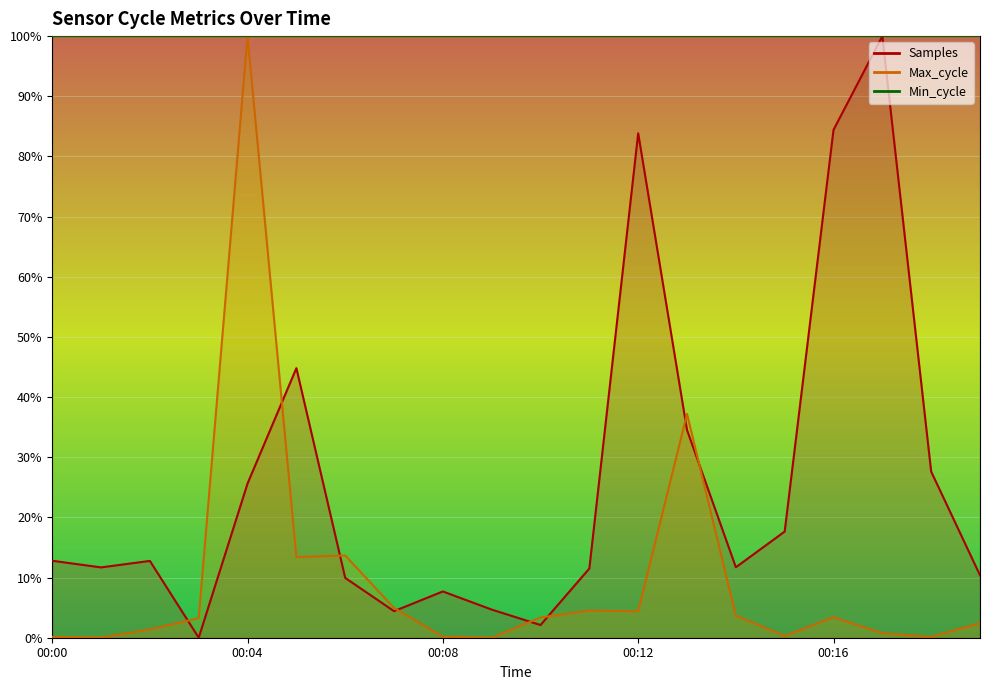

Which series has the largest total across all categories?

Samples